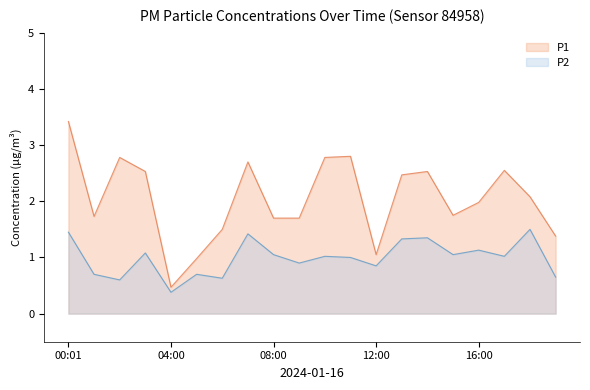

True or false: P2 has more than 2 points higher than both neighbors.

True